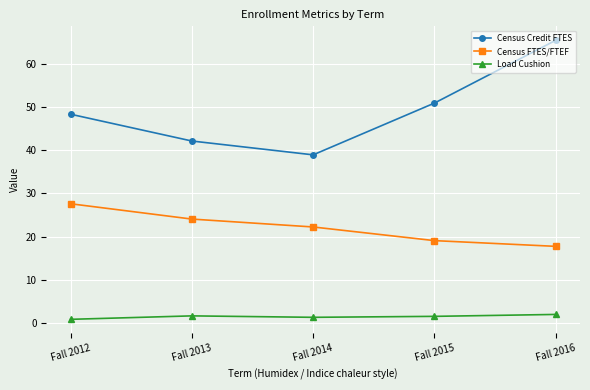

What are all the series names shown in the legend?

Census Credit FTES, Census FTES/FTEF, Load Cushion